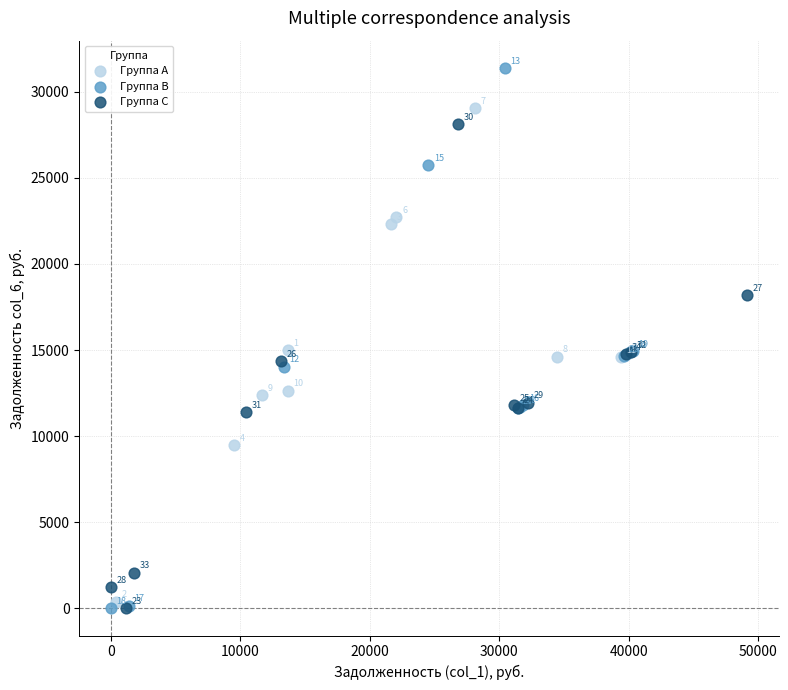

Which series has the widest spread of Y values?

Группа B